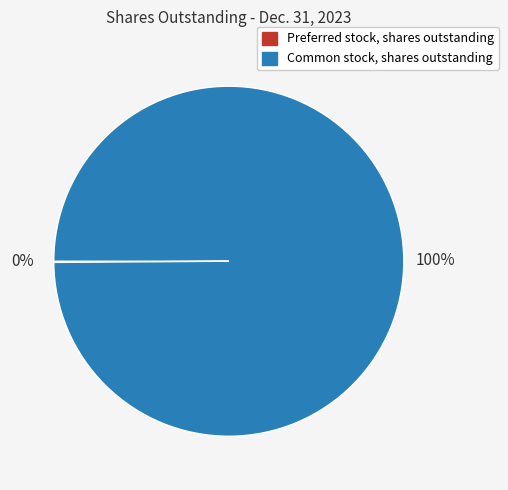

What is the largest slice in the pie chart?

Common stock, shares outstanding